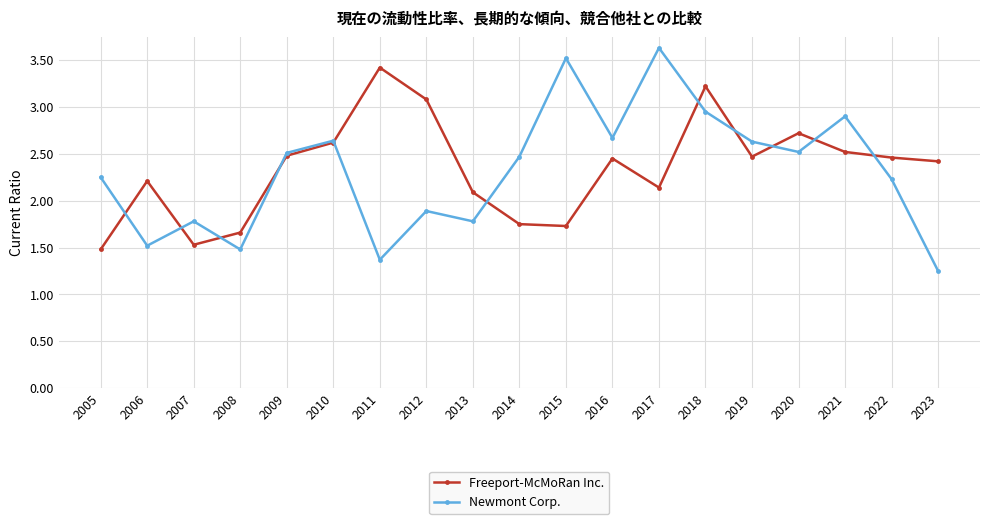

How many lines are shown in the chart?

2